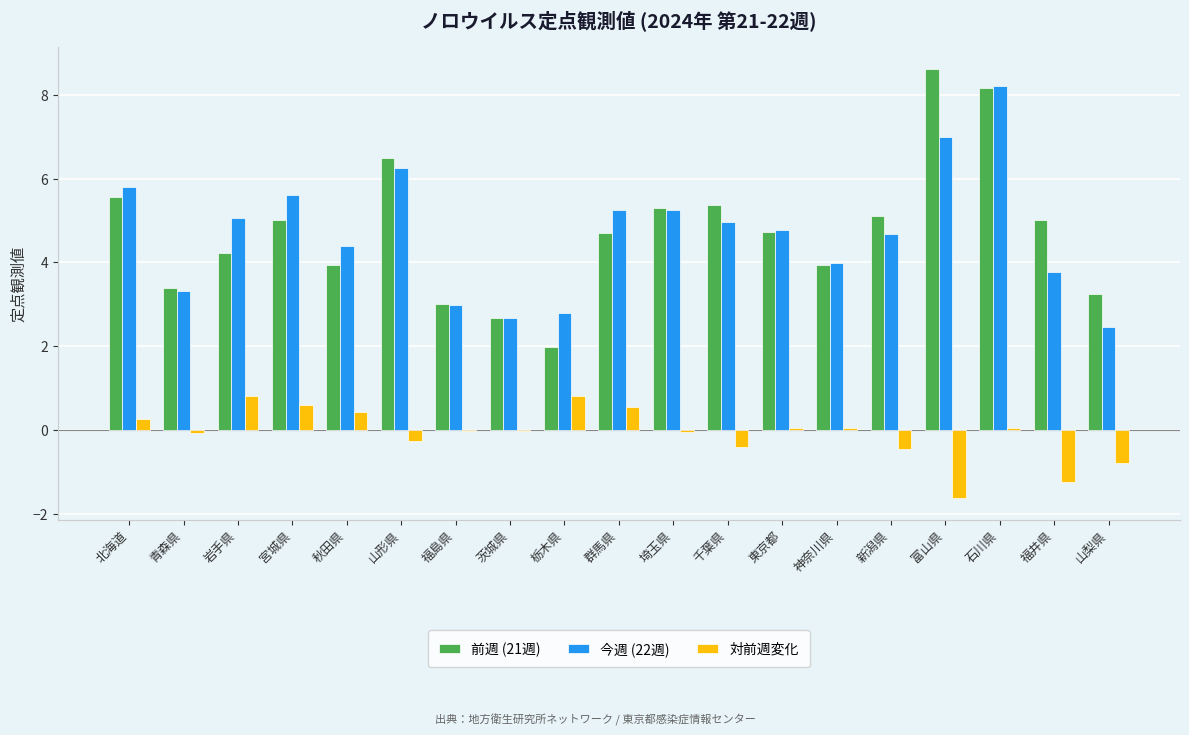

What is the sum of all 今週 (22週) values?

89.2